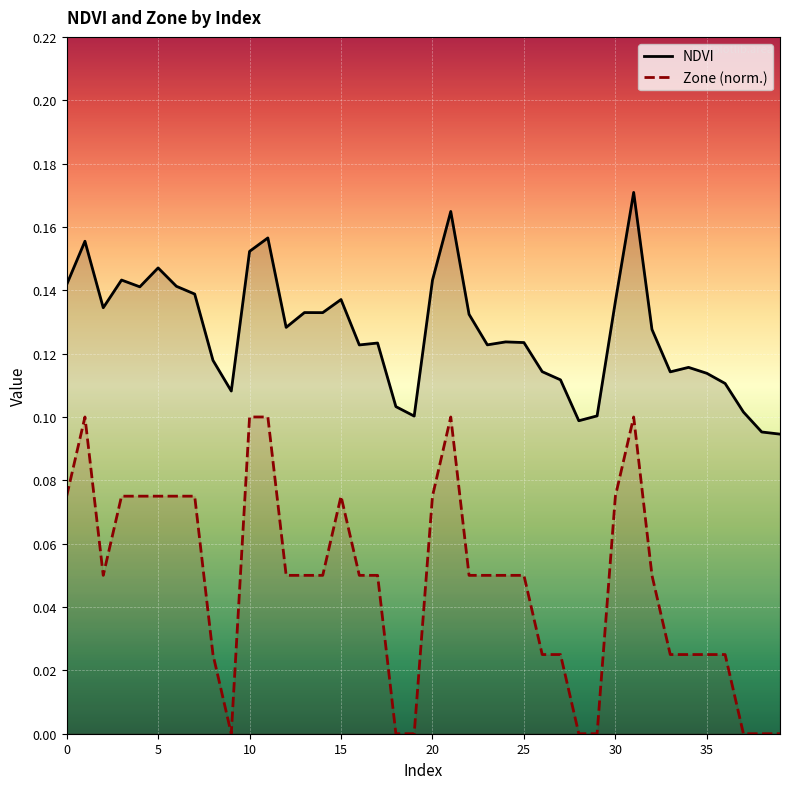

True or false: Zone (norm.) and NDVI cross at least once.

False